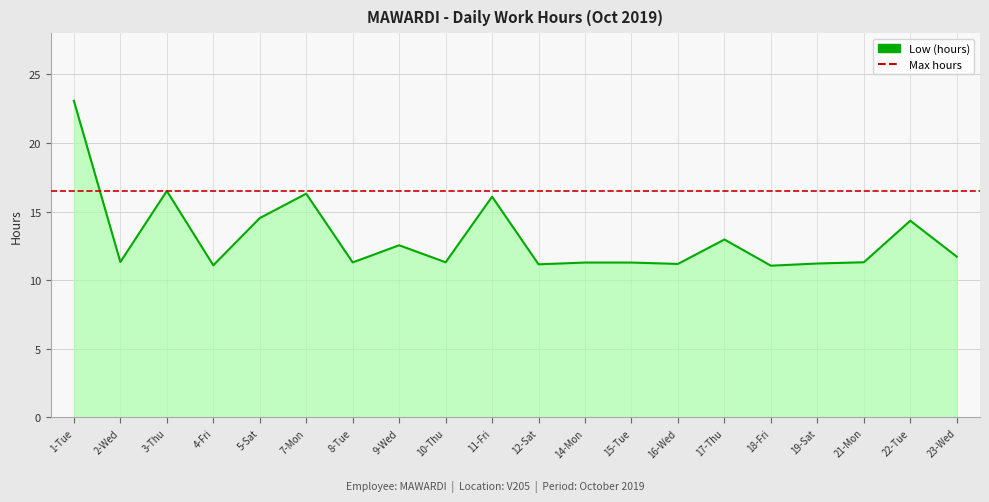

True or false: there are more than 2 points higher than both neighbors.

True